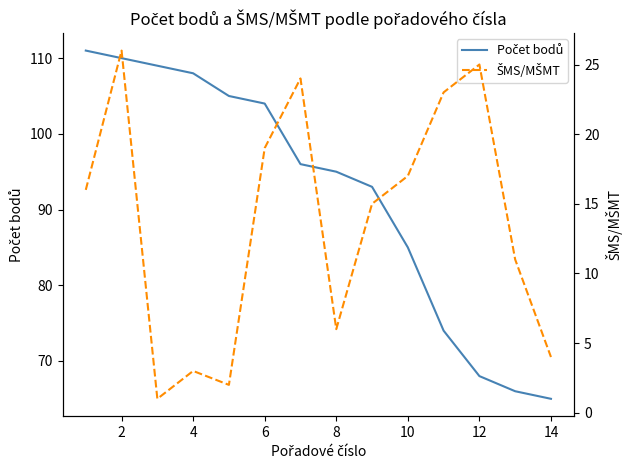

True or false: Počet bodů and ŠMS/MŠMT intersect in this chart.

False